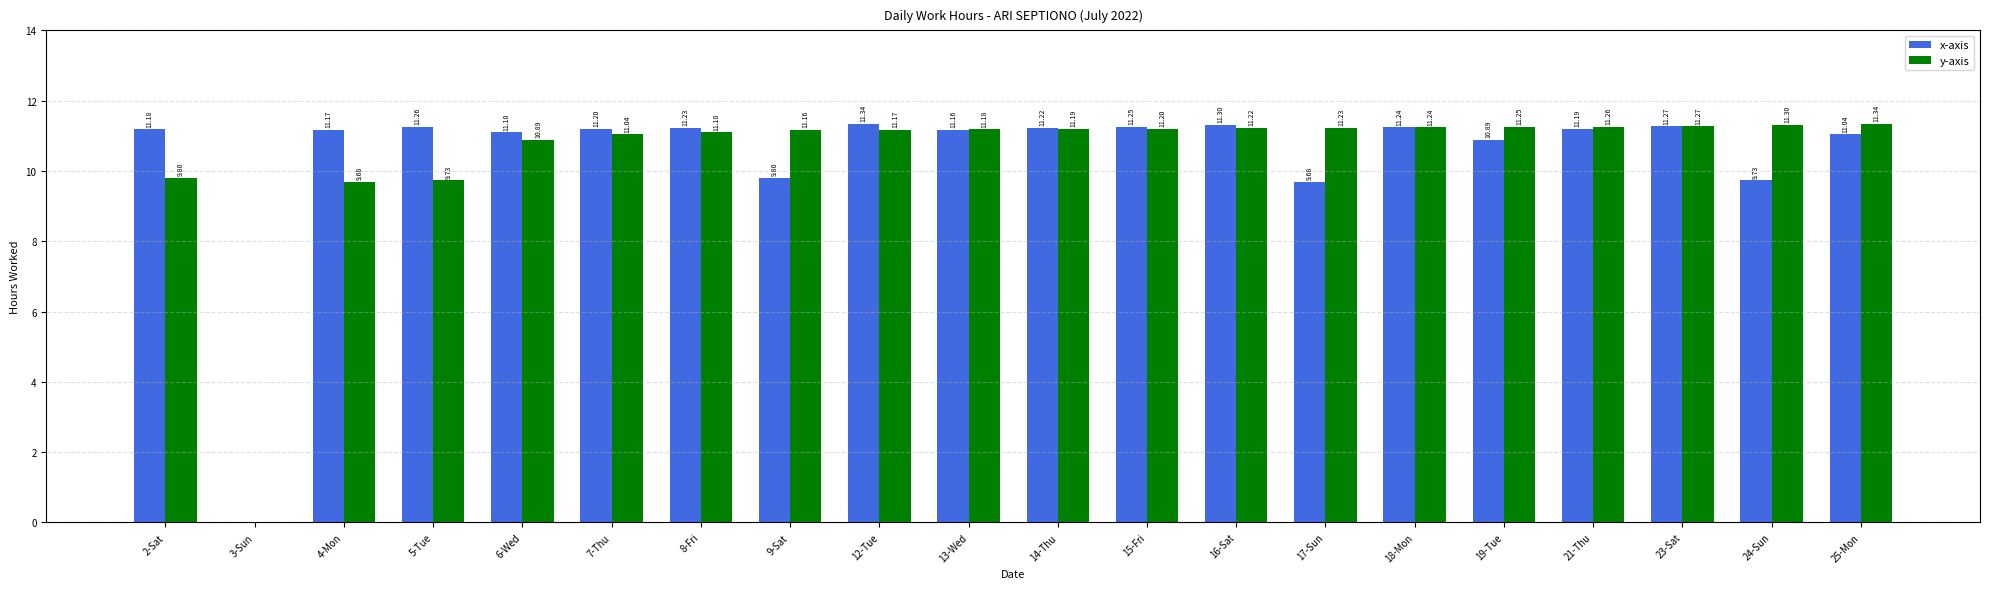

How many values in x-axis are above zero?

19